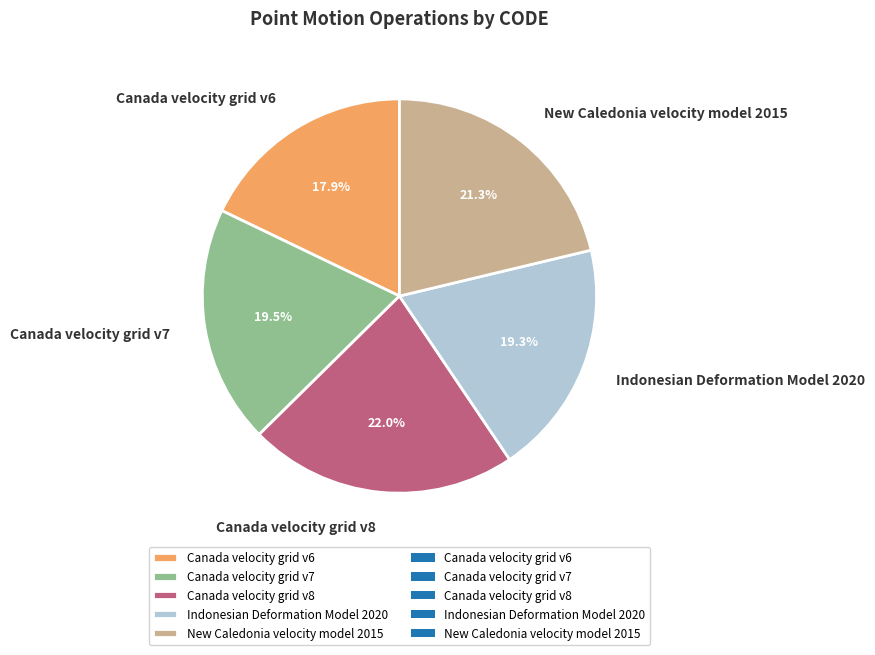

True or false: New Caledonia velocity model 2015 accounts for 15% of the total.

False